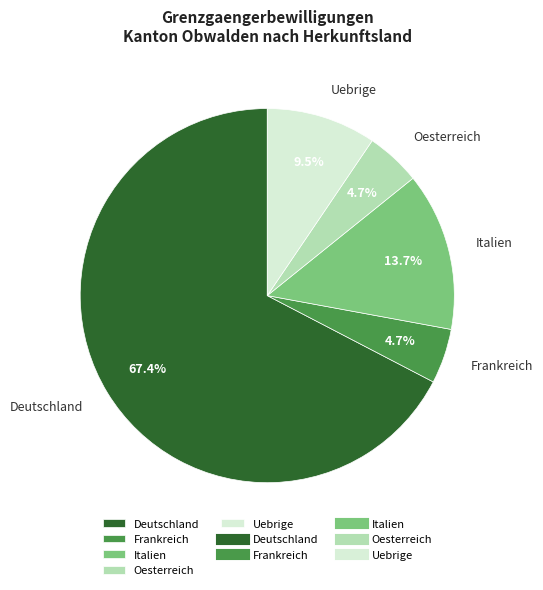

What percentage do Uebrige and Italien together represent?

23.2%